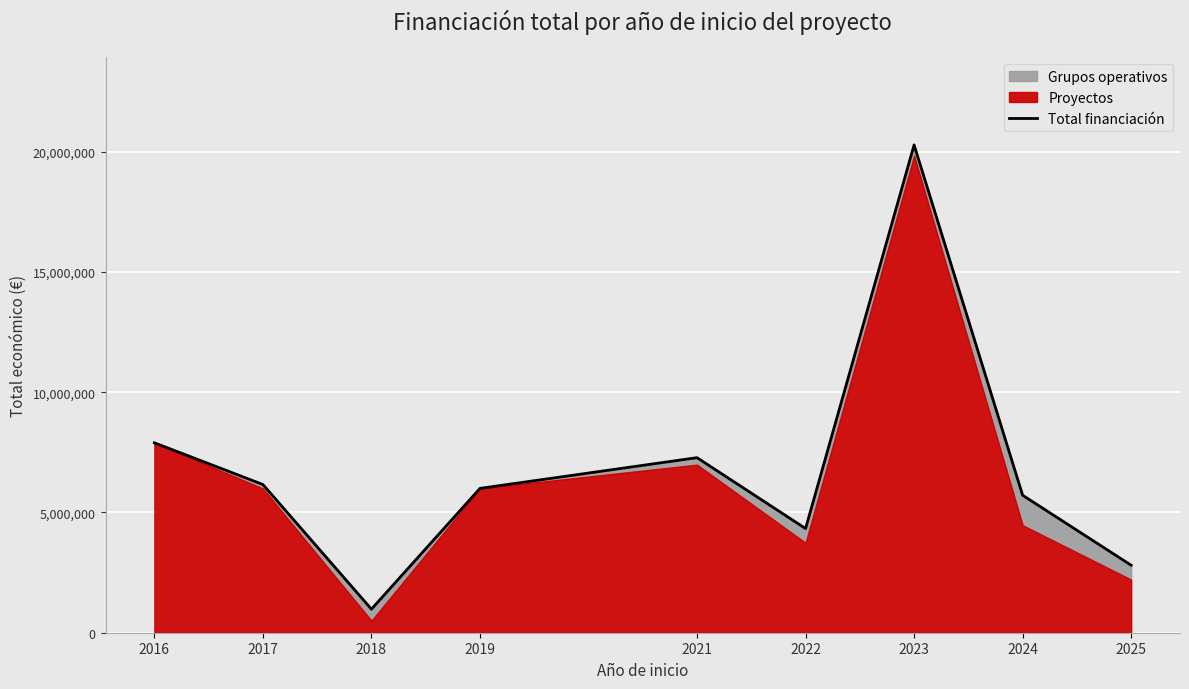

What is the difference between the values at 2019 and 2021?

1277726